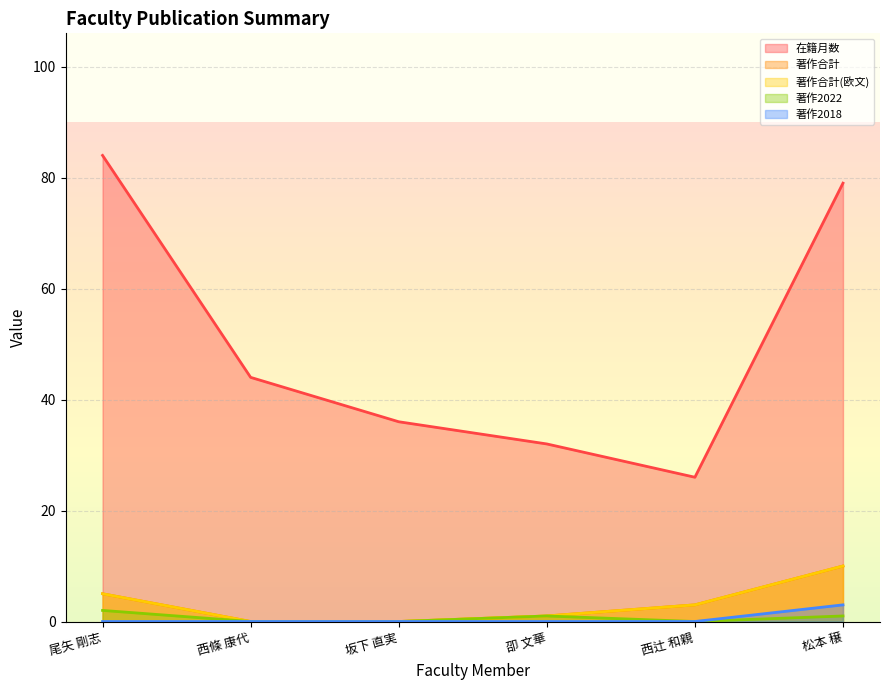

Rank the series at 坂下 直実 from highest to lowest value.

在籍月数, 著作合計, 著作合計(欧文), 著作2022, 著作2018